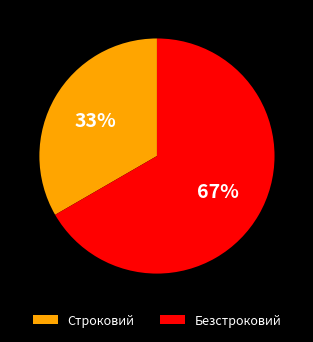

To the nearest percent, what is the combined percentage of Строковий and Безстроковий?

100%